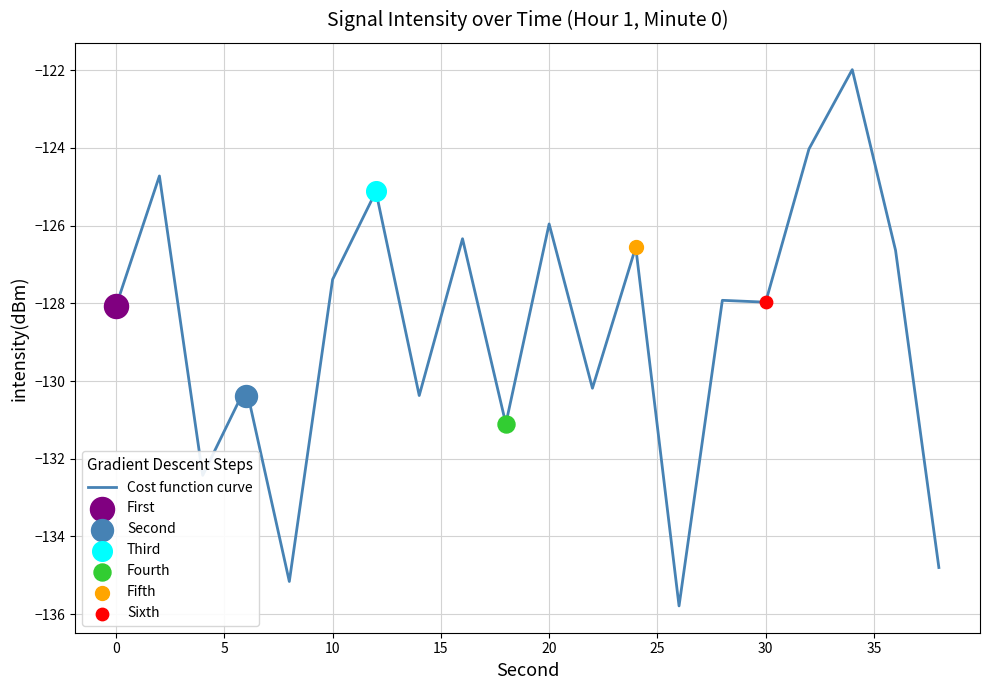

What is the minimum value for Cost function curve?

-135.8